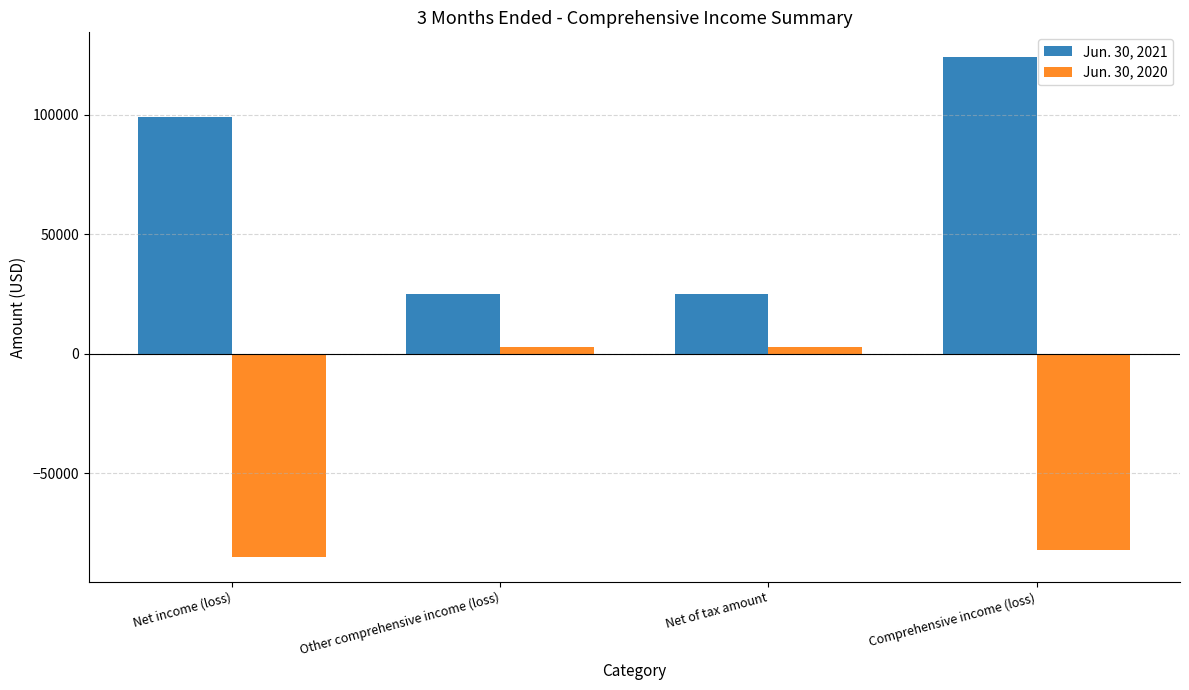

What is the average value of the Jun. 30, 2020 series?

-40237